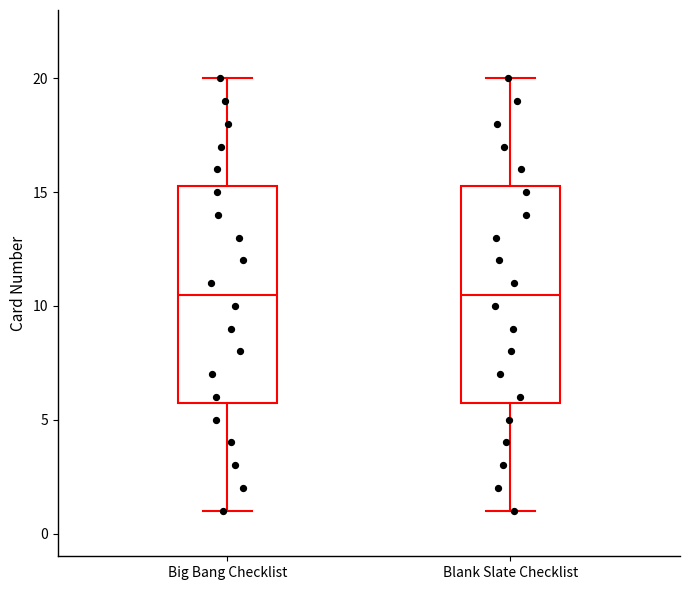

Reading left to right, transcribe this box plot: for each box, give where its median line is, the range the box spans, and where its two whiskers end, as read against the y-axis. The values are not printed on the chart, so give them approximately, as read against the axis.

Big Bang Checklist: median 10.5, box 6.0 to 15.5, whiskers 1.0 to 20.0
Blank Slate Checklist: median 10.5, box 6.0 to 15.5, whiskers 1.0 to 20.0